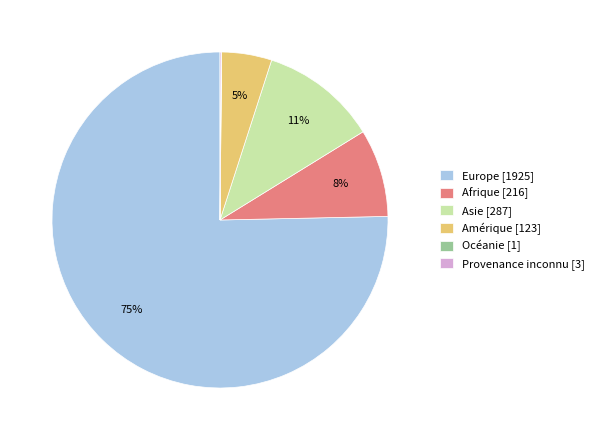

Approximately how many times larger is the value at Amérique [123] compared to Afrique [216]?

0.6